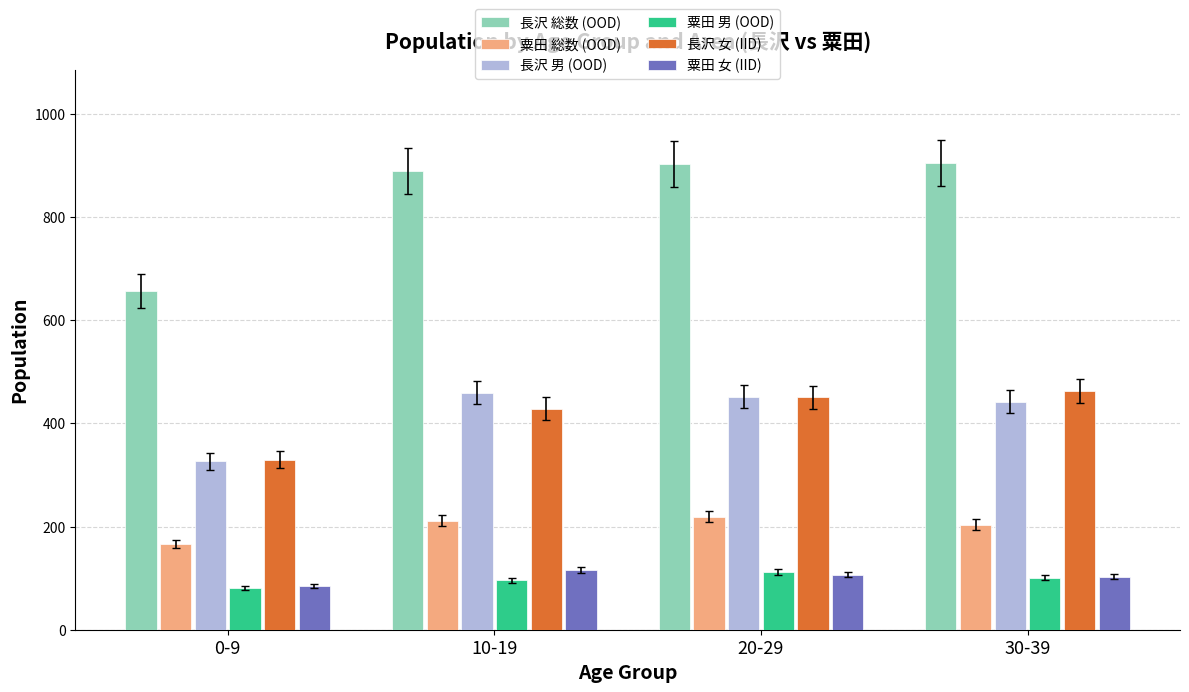

What is the greatest value displayed?

905